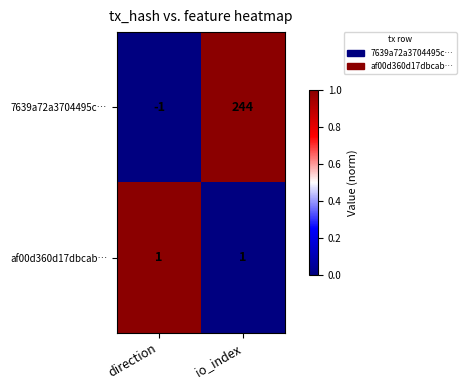

What is the difference between the highest and lowest values at direction?

2